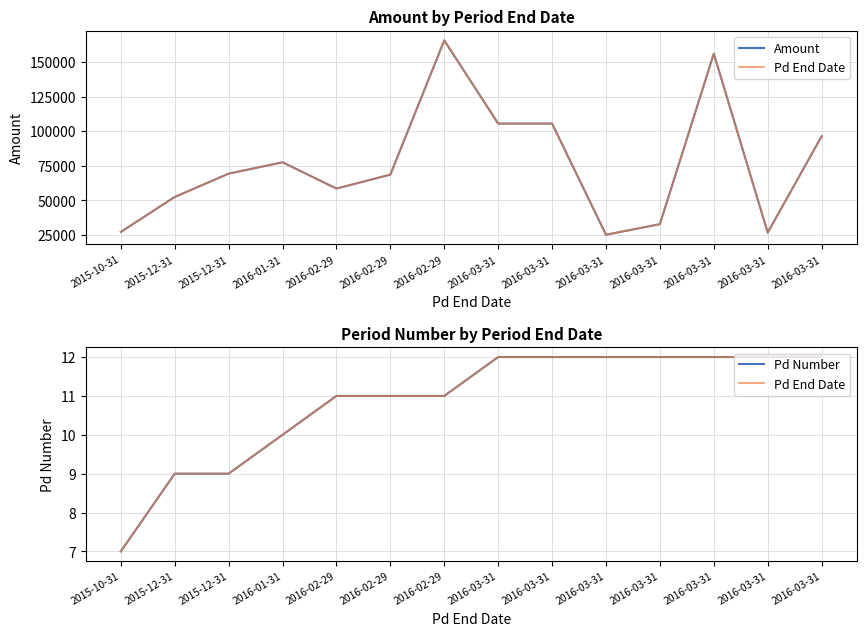

True or false: Amount and Pd End Date intersect in this chart.

False